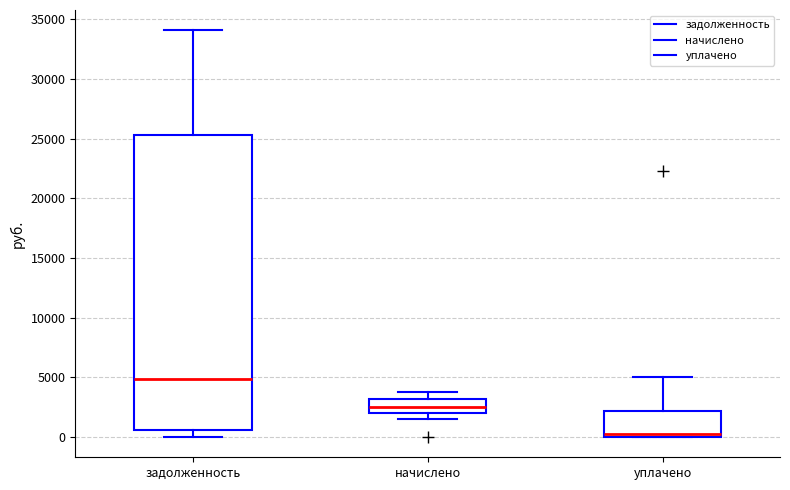

Comparing the boxes themselves (not the whiskers), which one is the tallest?

задолженность